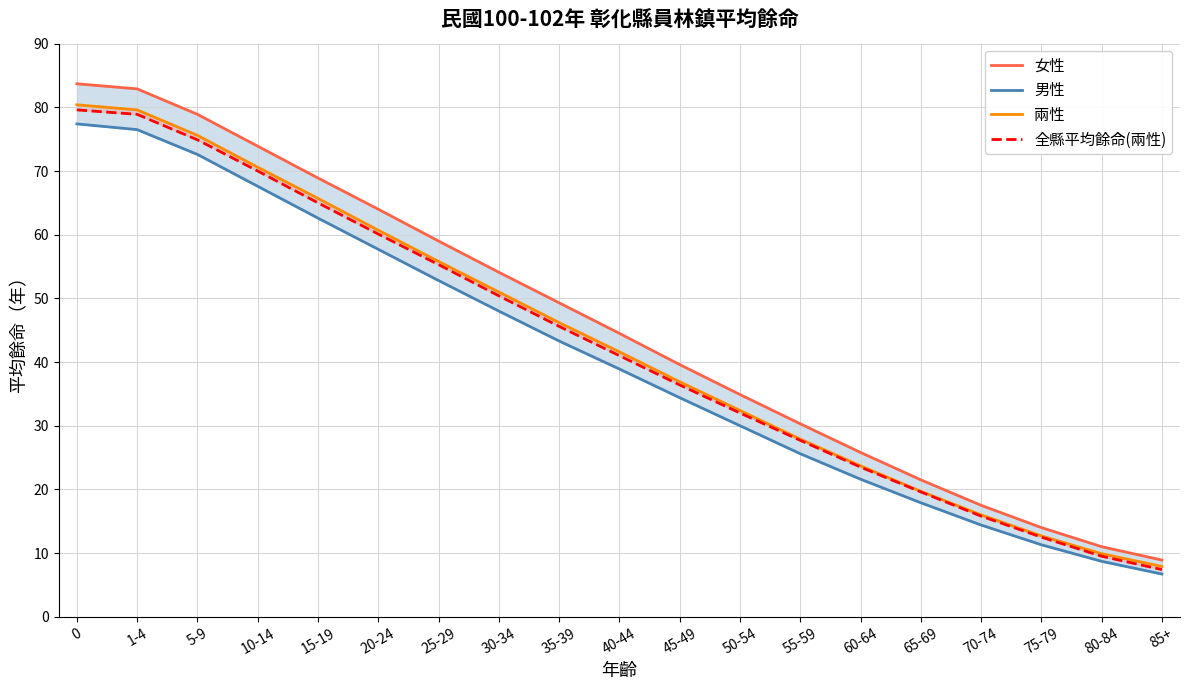

Which series has the largest range (max minus min)?

女性